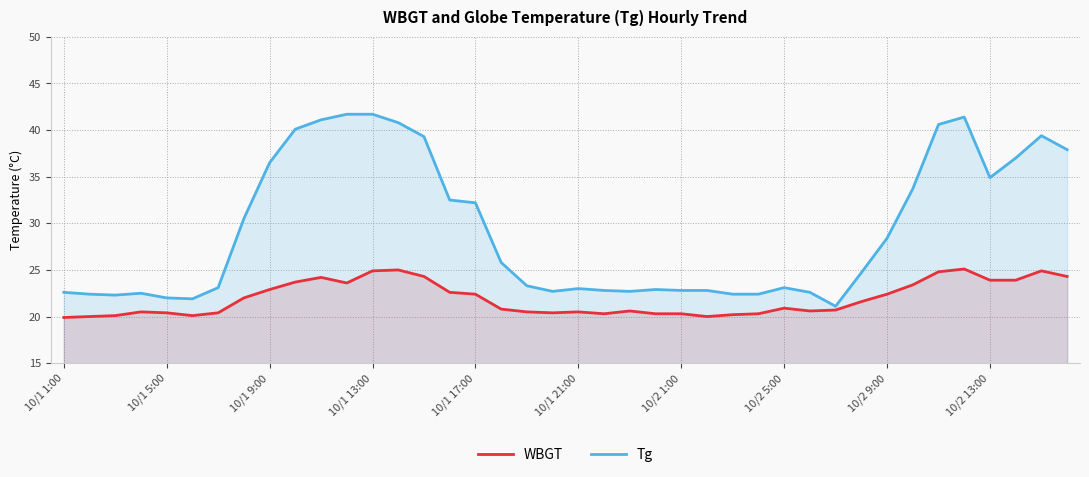

The value of WBGT at 10/1 13:00 is 24.9. True or false?

True